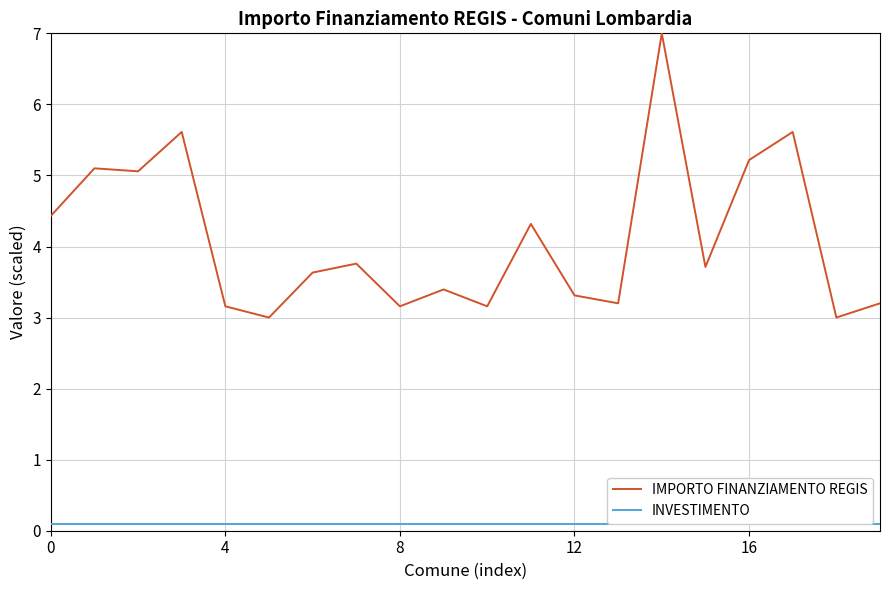

Is this an area chart (filled region under the line)?

No